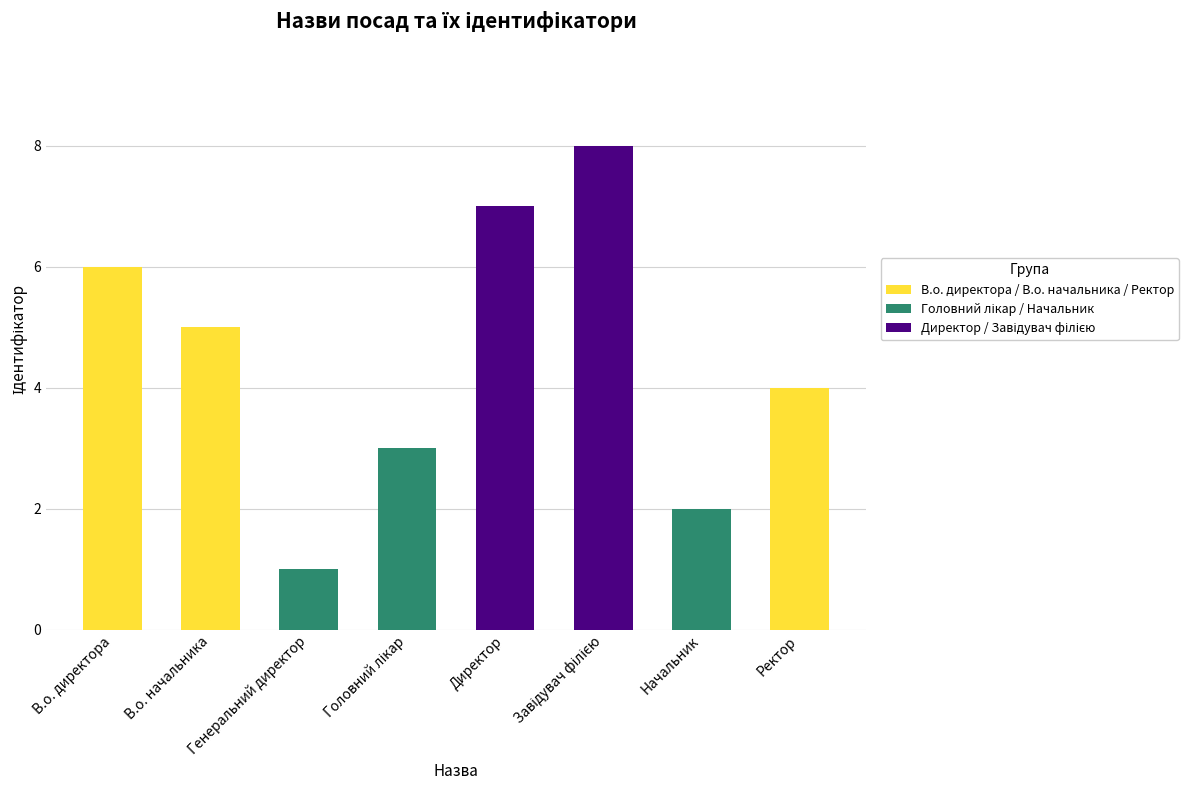

What is the difference between the maximum and minimum values?

7